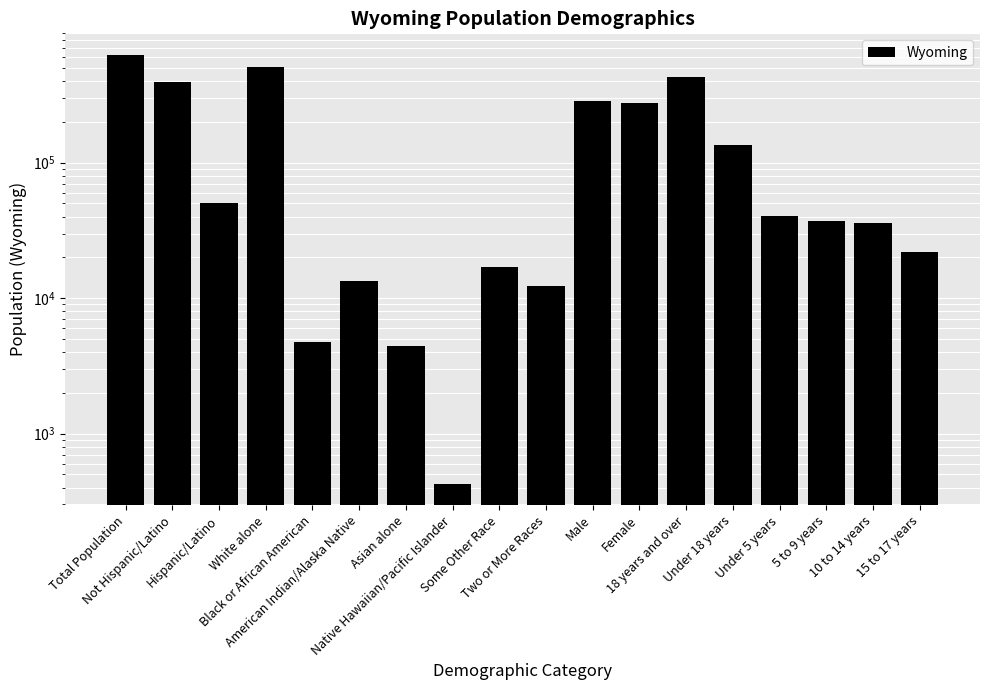

List the labels in order of value, largest first.

Total Population, White alone, 18 years and over, Not Hispanic/Latino, Male, Female, Under 18 years, Hispanic/Latino, Under 5 years, 5 to 9 years, 10 to 14 years, 15 to 17 years, Some Other Race, American Indian/Alaska Native, Two or More Races, Black or African American, Asian alone, Native Hawaiian/Pacific Islander